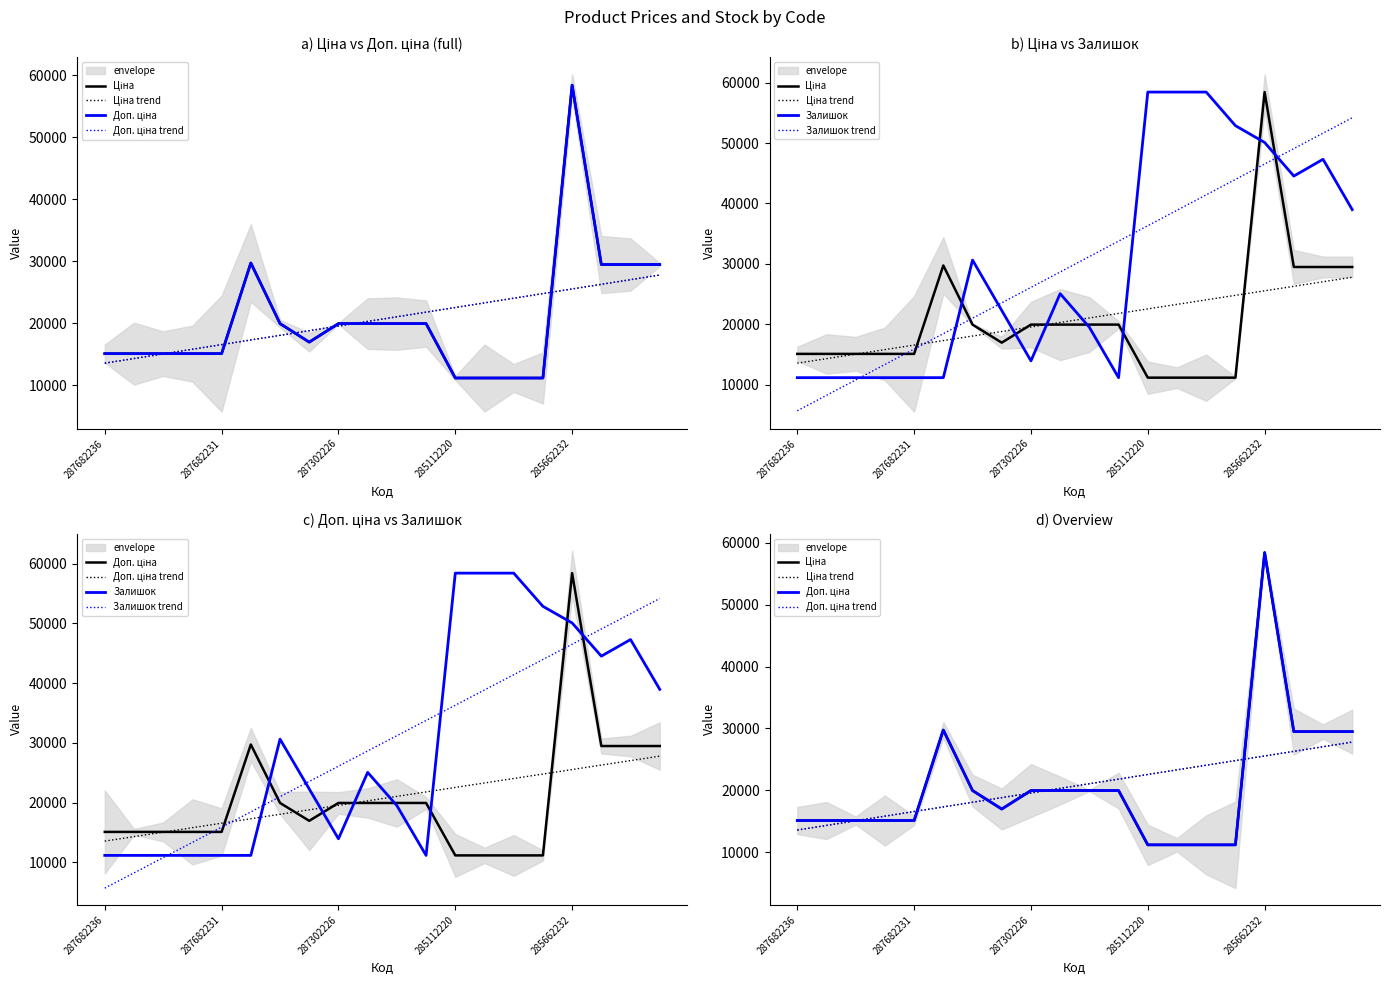

True or false: Залишок has a value of 19524.3 at 10.

True